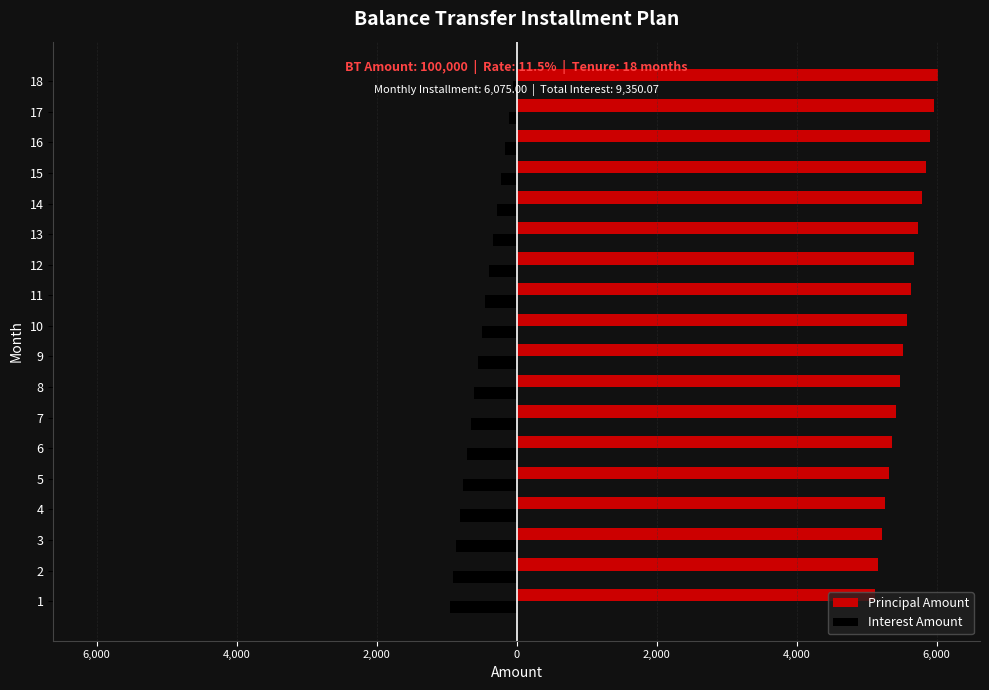

What is the sum of all Interest Amount values?

-9350.1